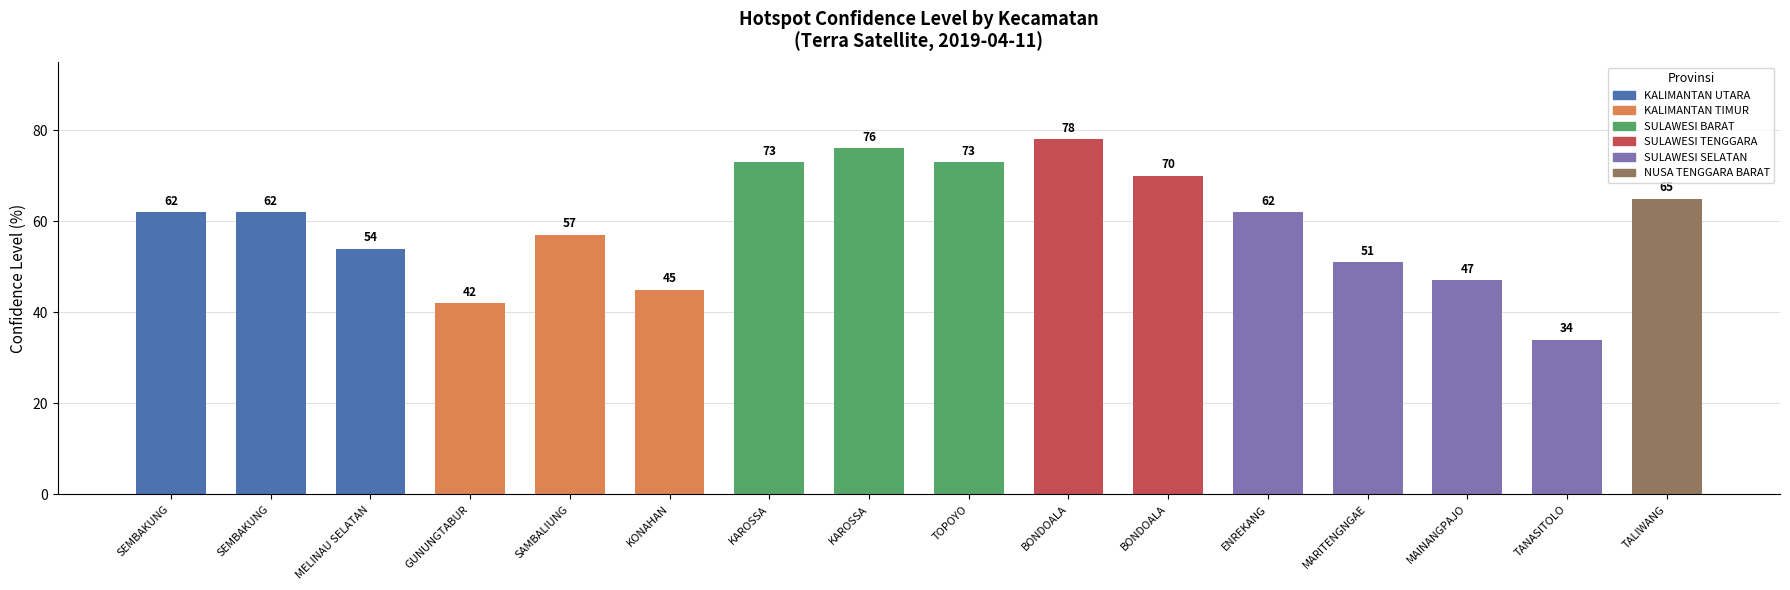

What is the change in value from GUNUNGTABUR to TOPOYO?

+31